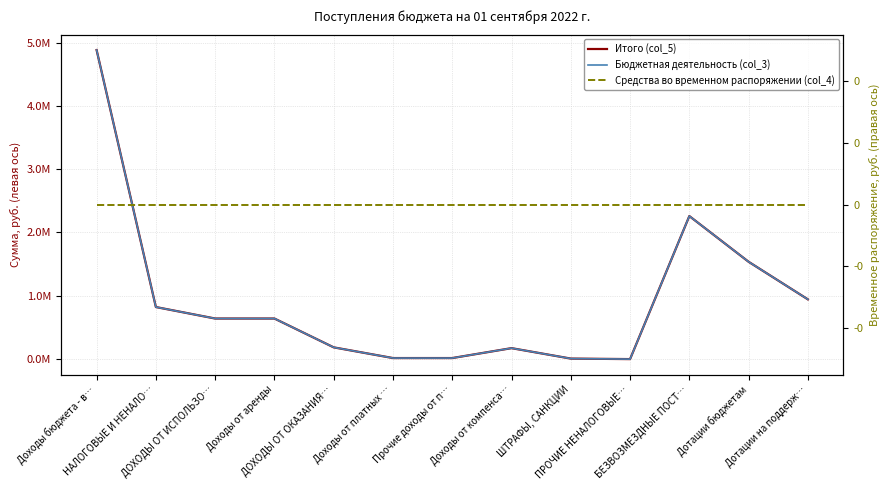

What is the smallest value displayed?

-4000.0